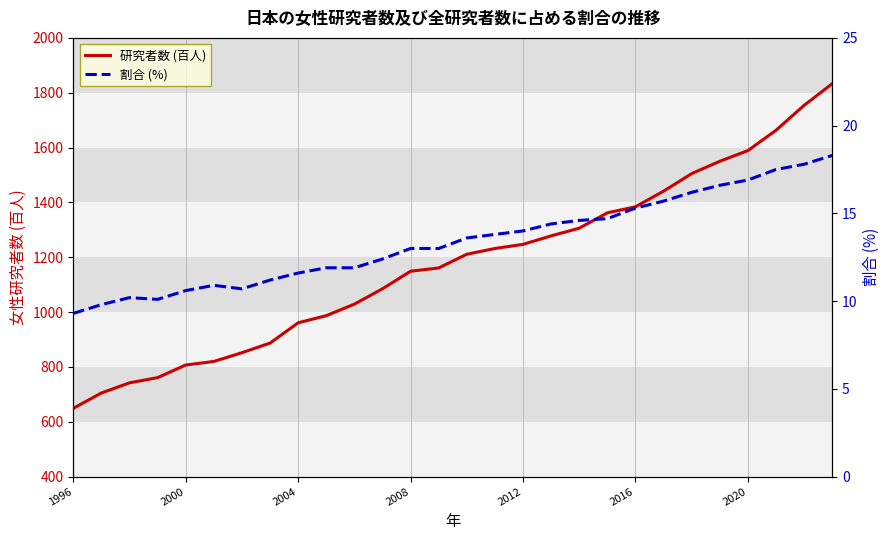

What is the maximum value for 研究者数 (百人)?

1833